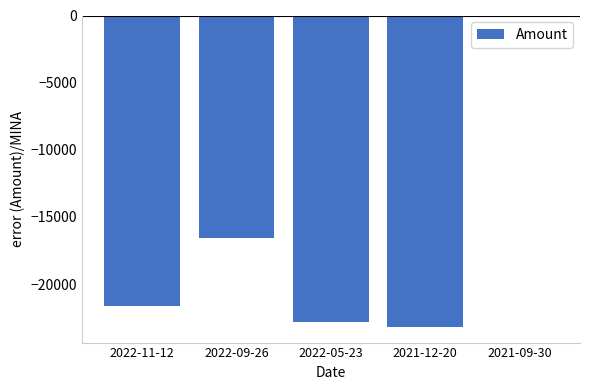

At which label does the data first exceed -21665?

2022-09-26